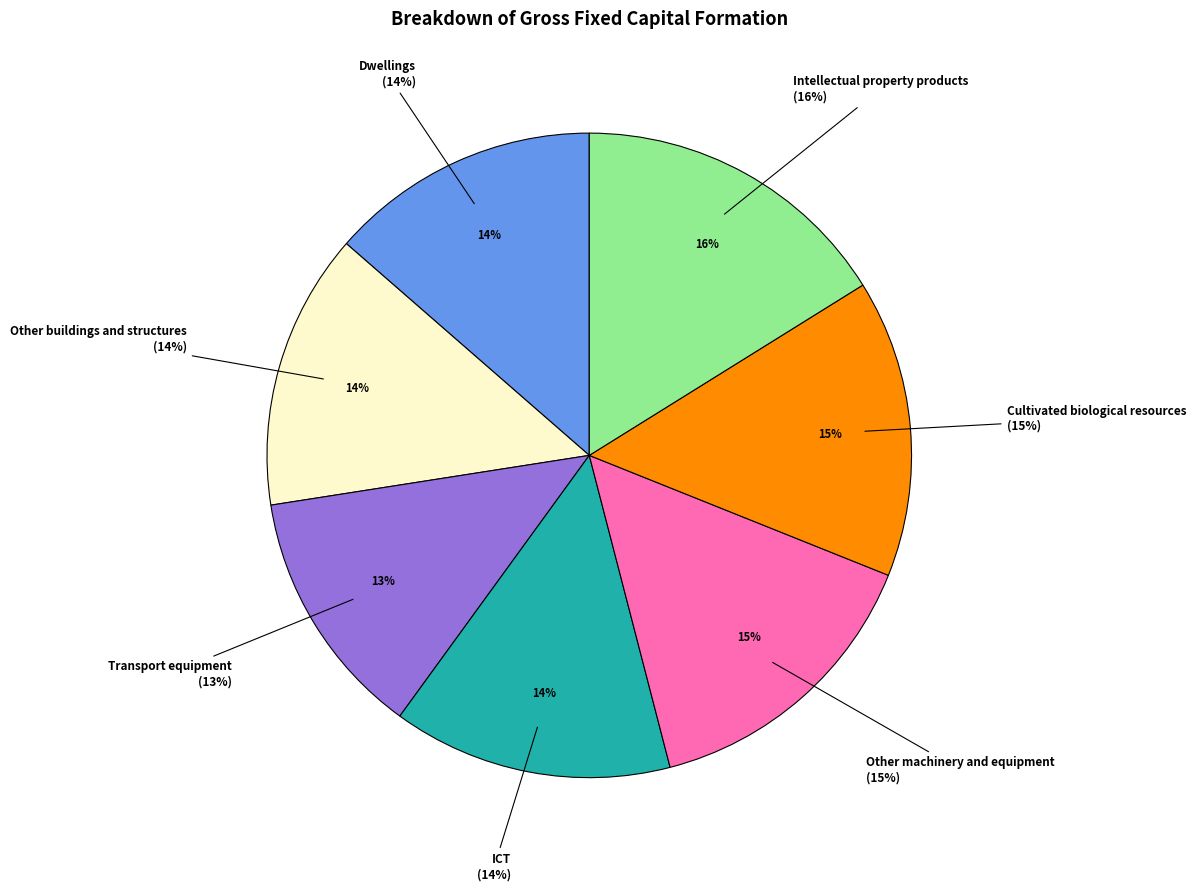

Count the number of slices in the pie.

7